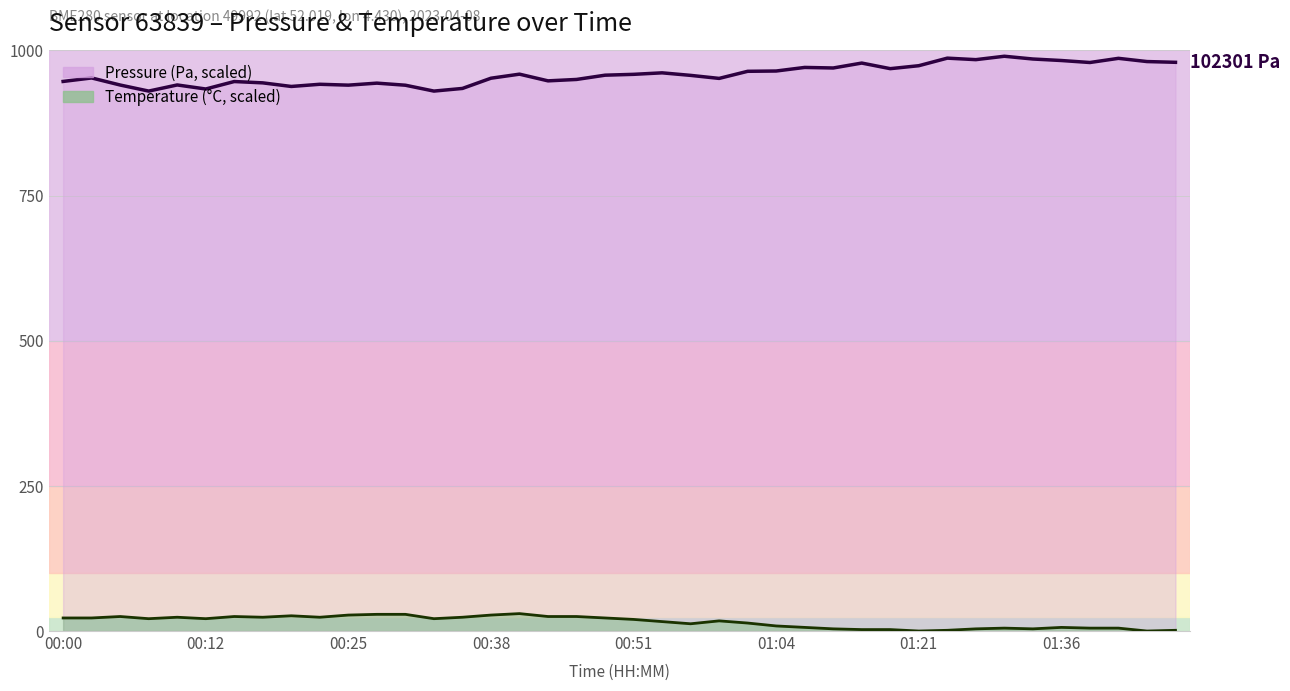

How many data points in pressure are above 957?

21